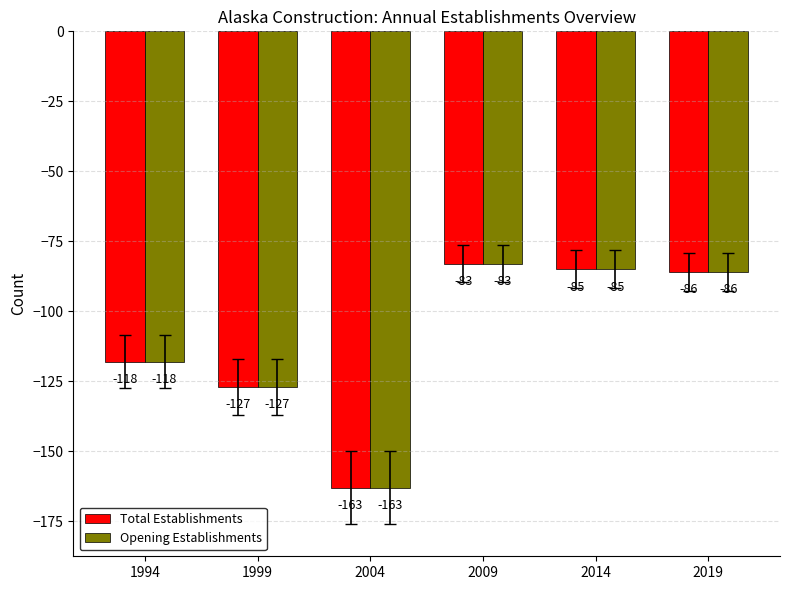

What are all the series names shown in the legend?

Total Establishments, Opening Establishments